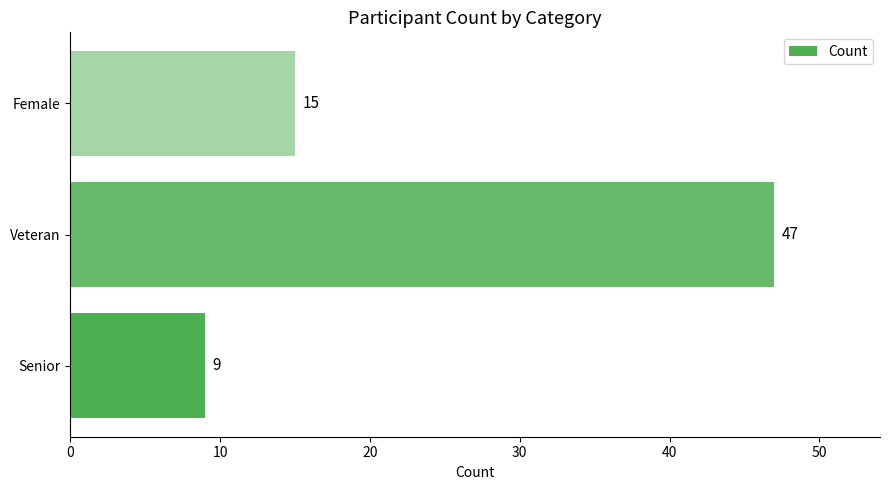

The chart shows a value of 9 at Senior. True or false?

True